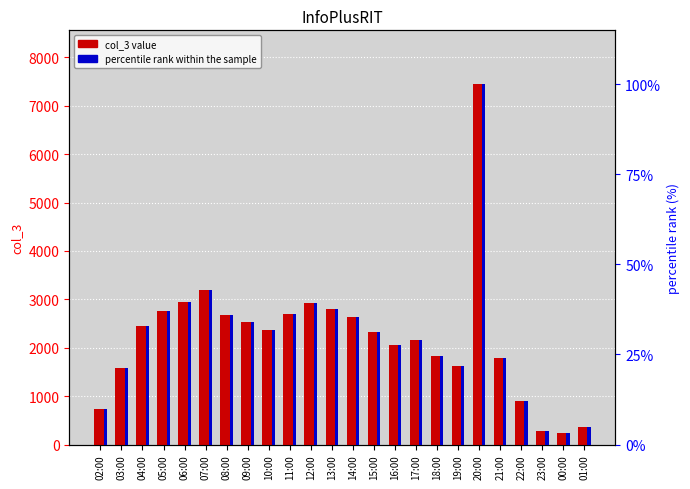

Between 02:00 and 06:00, which series saw the biggest shift?

col_3 value